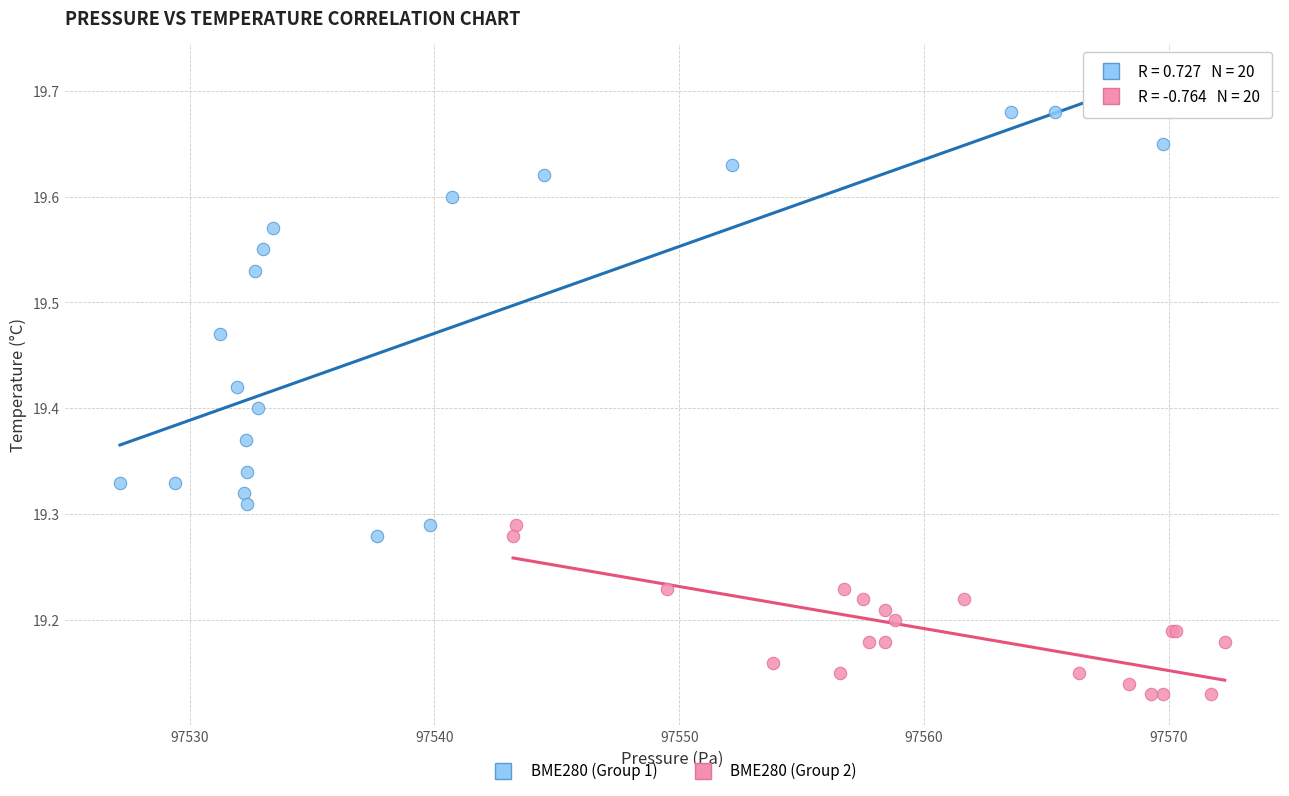

What are all the series names shown in the legend?

BME280 (Group 1), BME280 (Group 2)